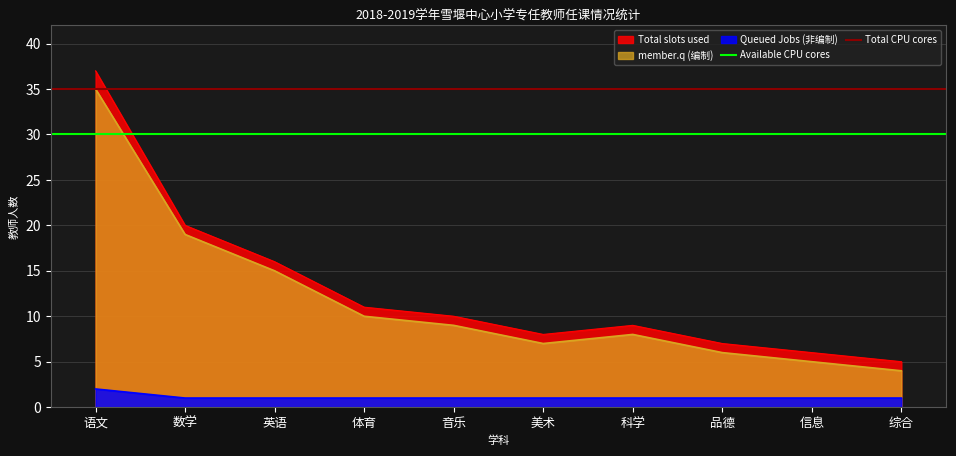

What value does the Total slots used series have at 科学?

9